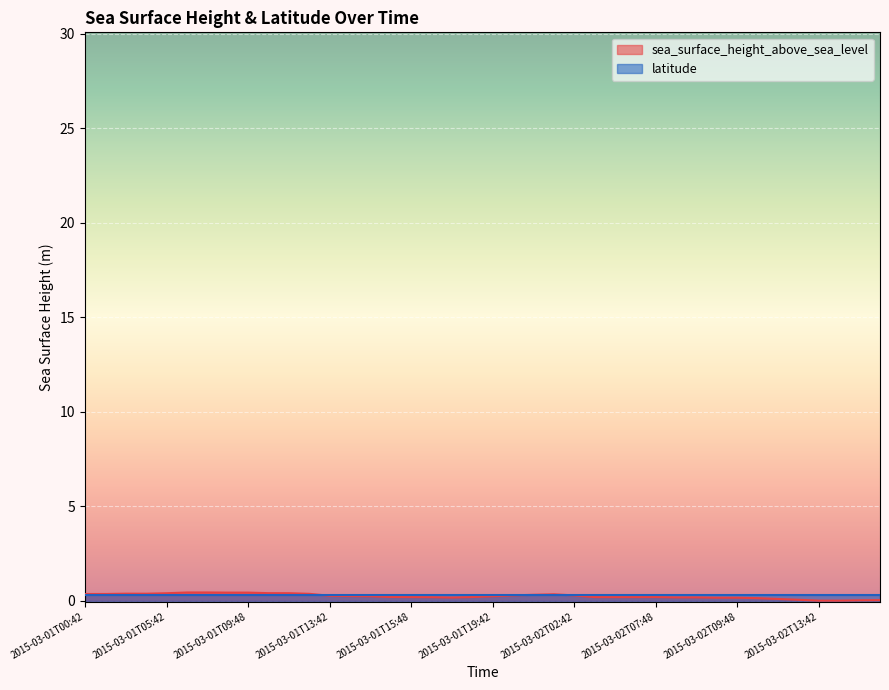

Between 2015-03-02T06:42 and 2015-03-01T15:48, which is larger?

2015-03-01T15:48